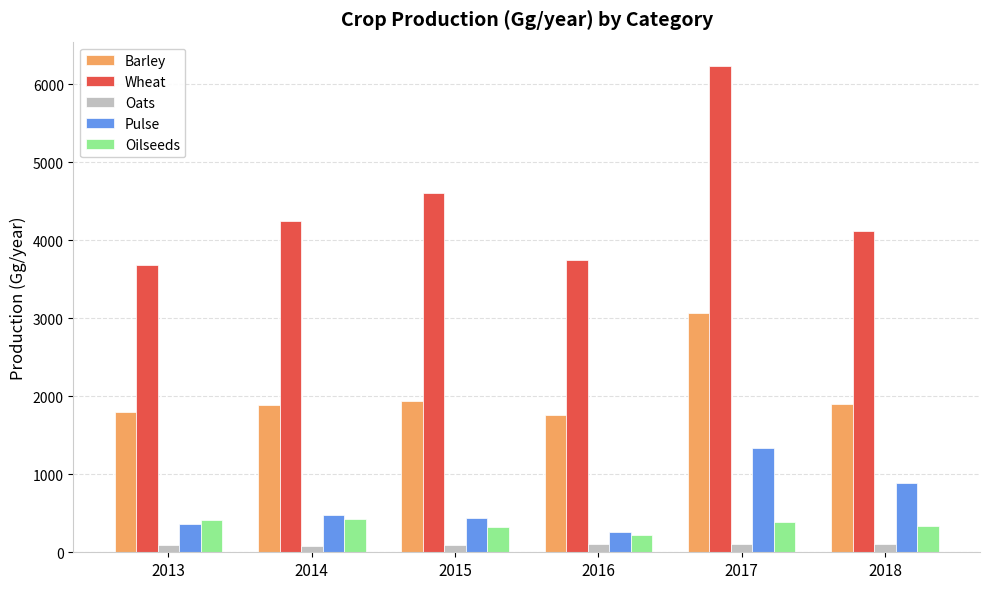

Does the chart contain any negative values?

No